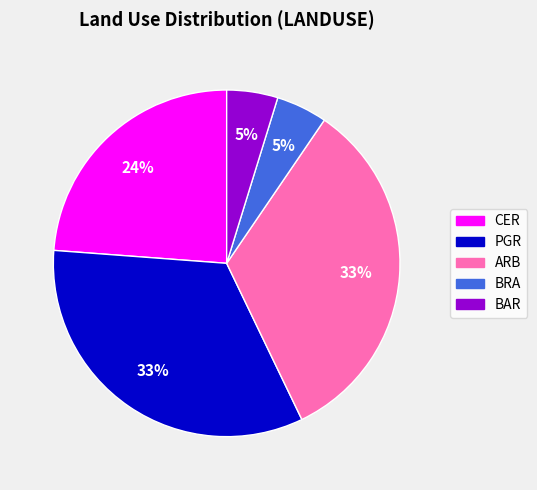

What percentage is the CER slice, to the nearest percent?

24%